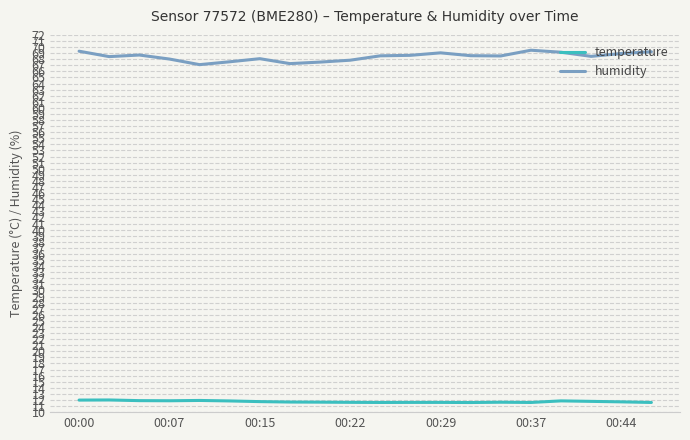

What is the difference between the second highest and minimum values in the temperature series?

0.4